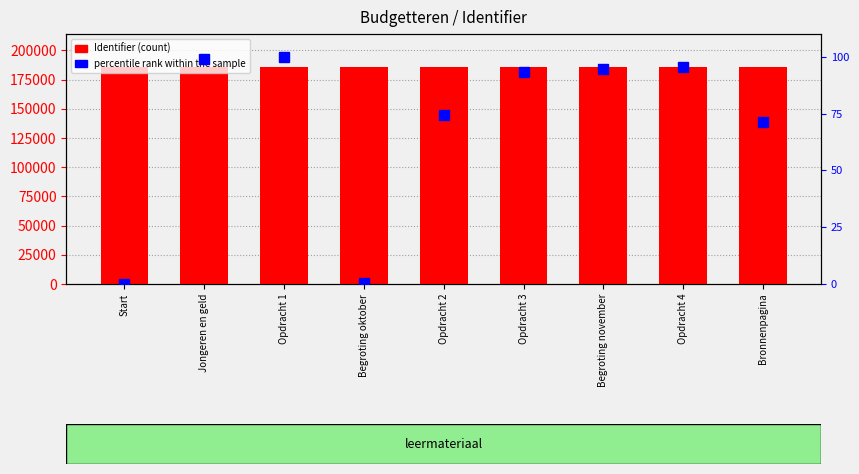

Is the value of percentile rank within the sample at Bronnenpagina greater than the value of Identifier at Begroting november?

No